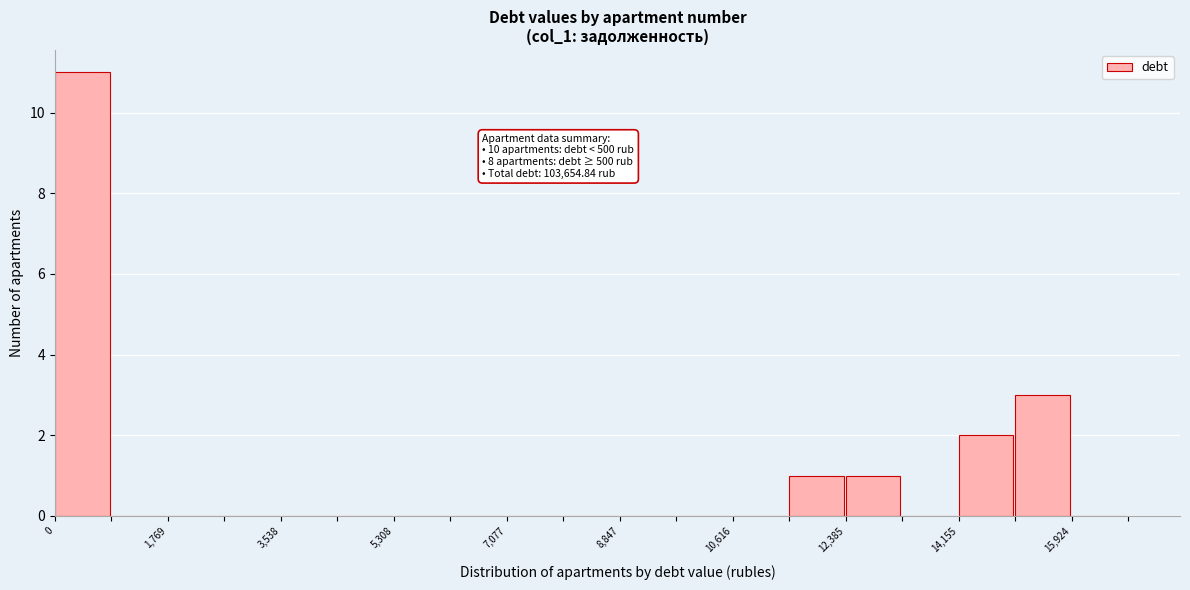

Which range on the x-axis has the tallest bar?

0 to 800